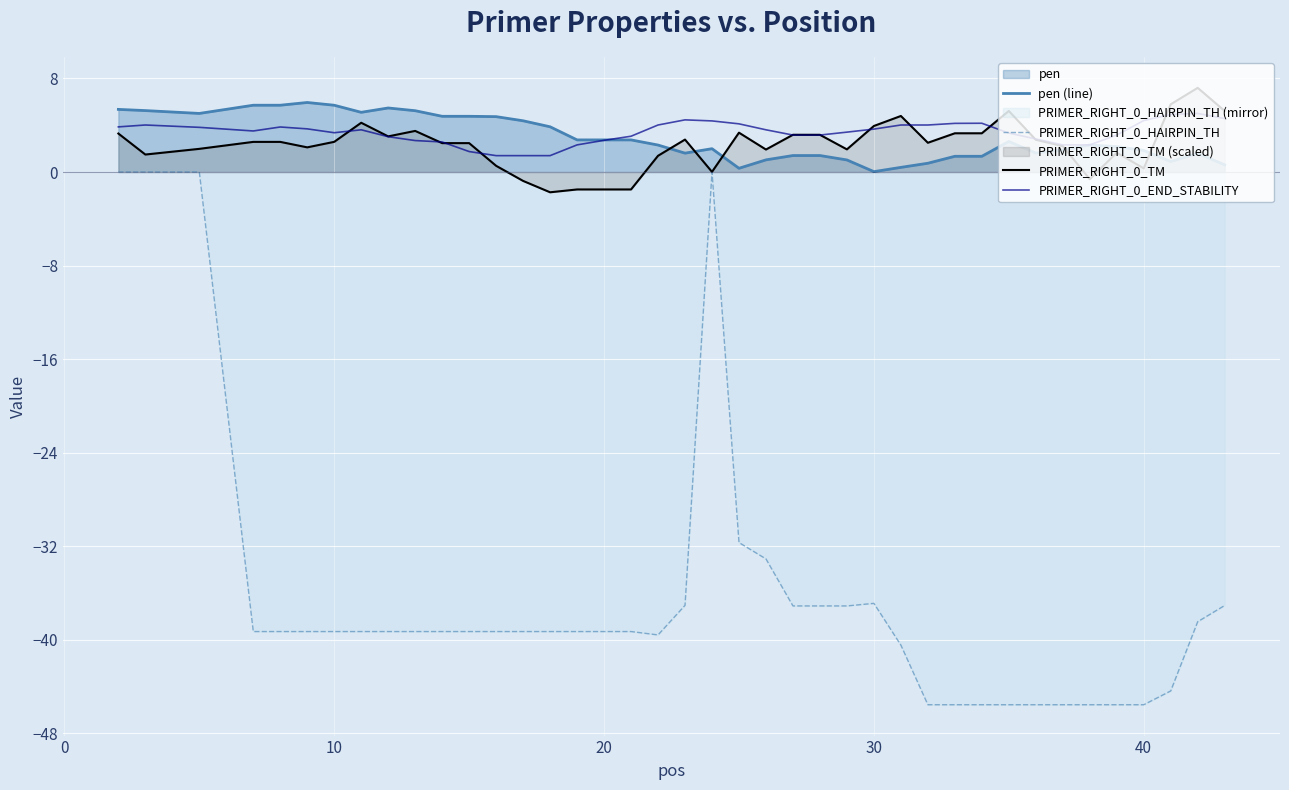

True or false: PRIMER_RIGHT_0_END_STABILITY has more than 0 points higher than both neighbors.

True